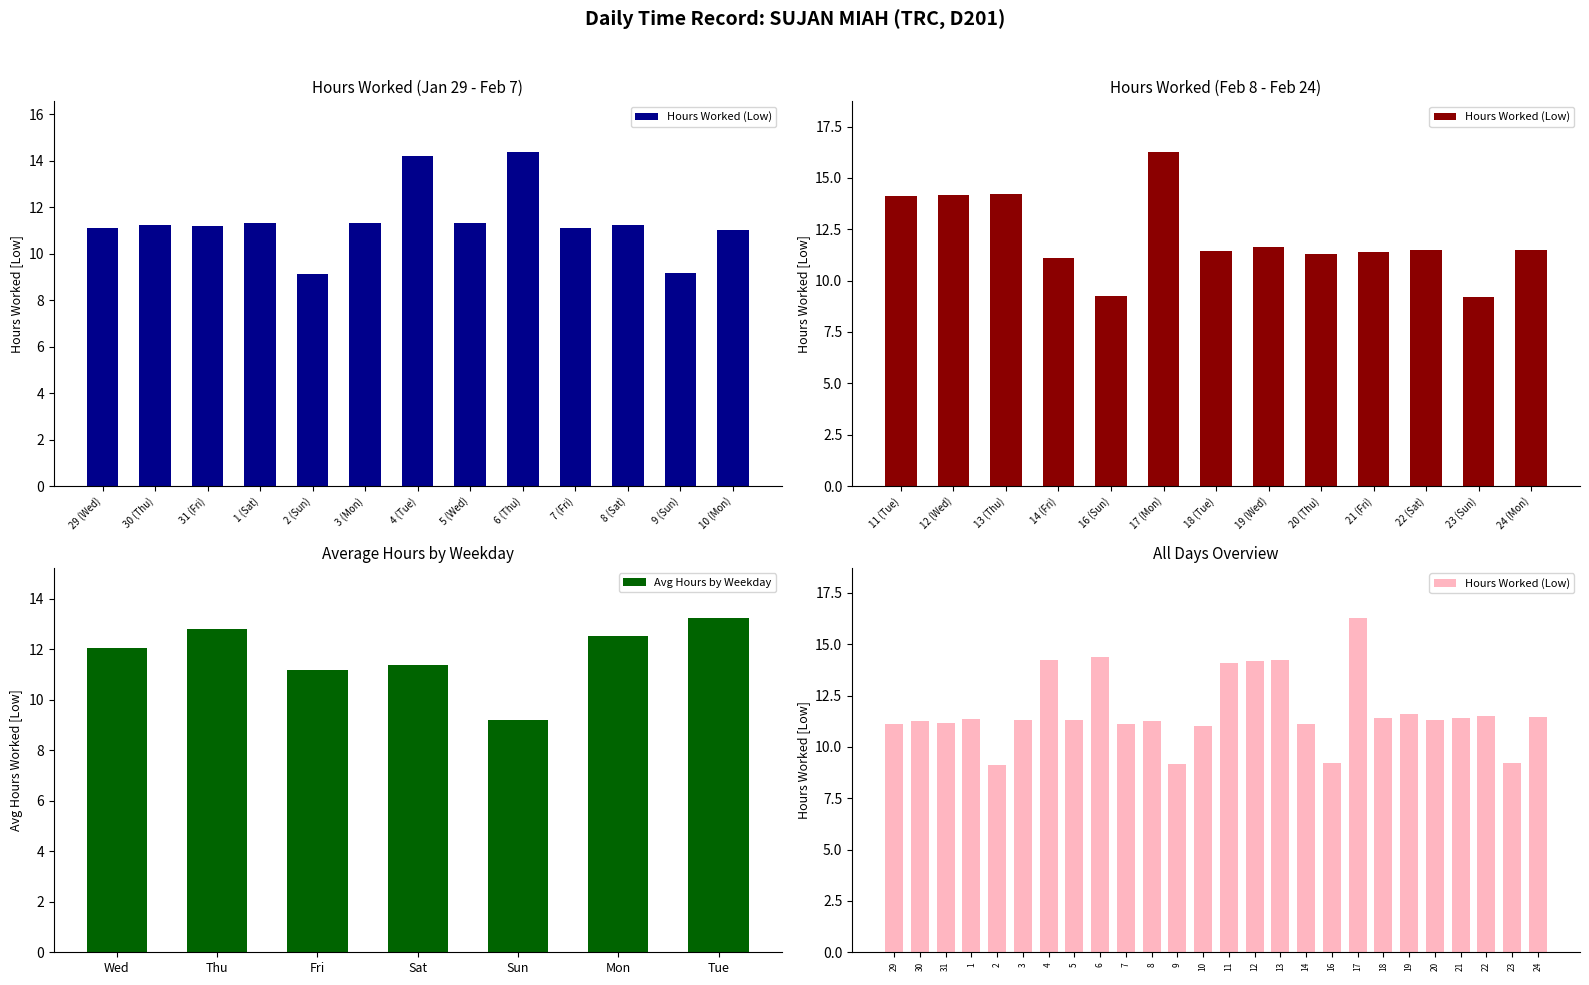

What is the average value of the Avg Hours by Weekday series?

11.8